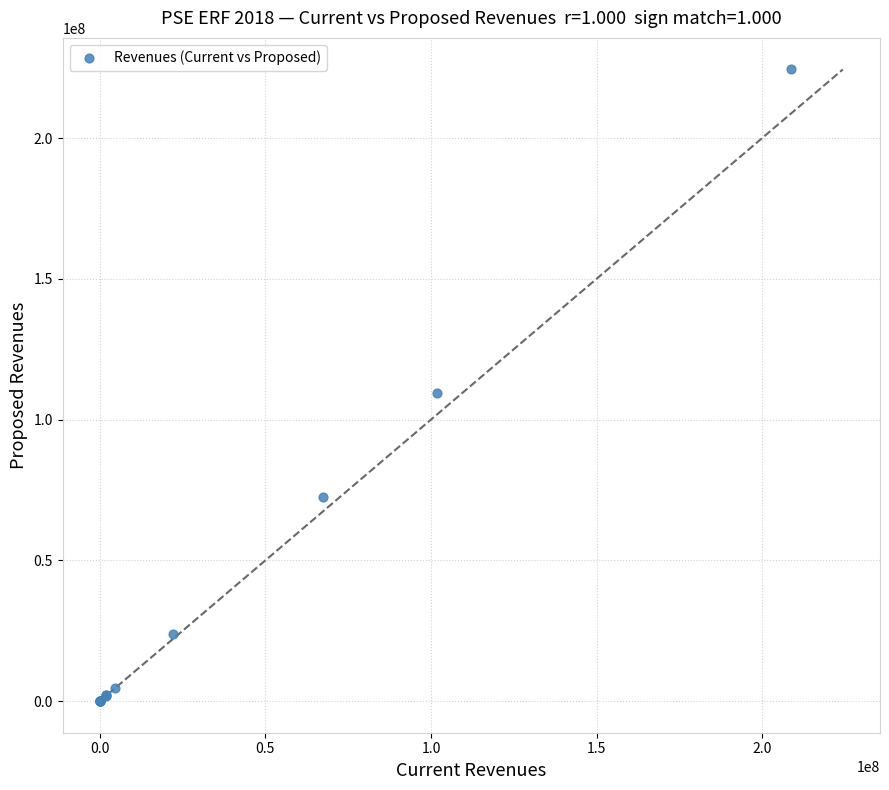

What Y value in the scatter plot is closest to 112185595?

109557377.6